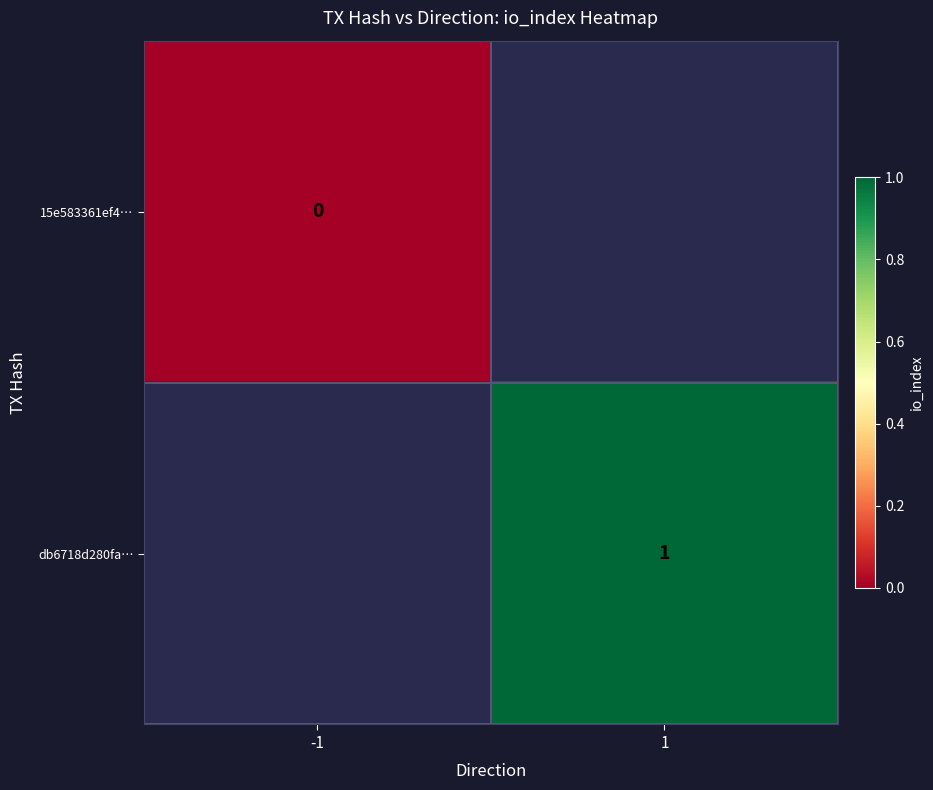

Is it true that db6718d280fa… equals 1 at 1?

True